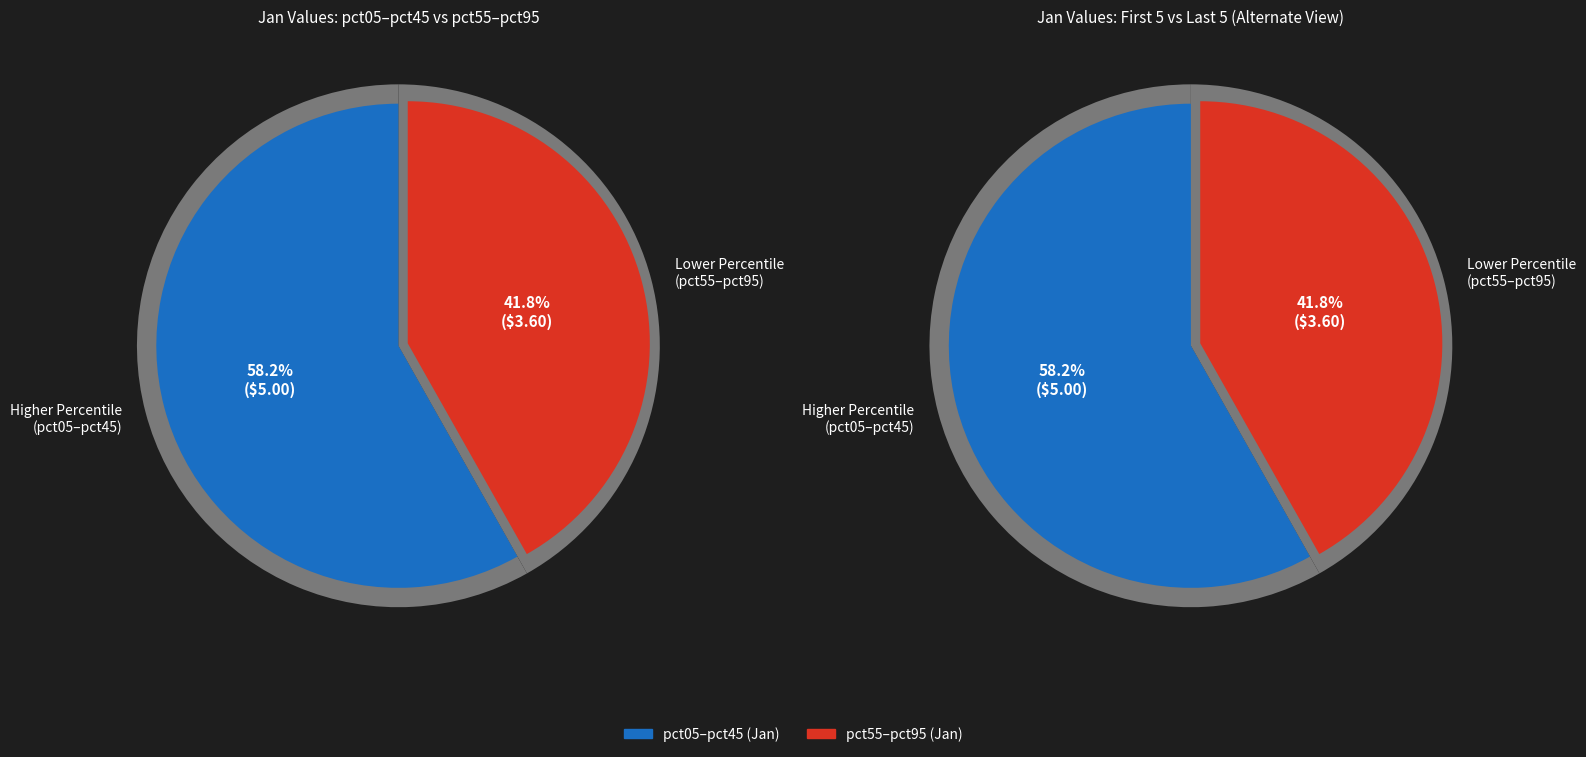

Do pct85 and pct15 together represent more than half of the pie?

No